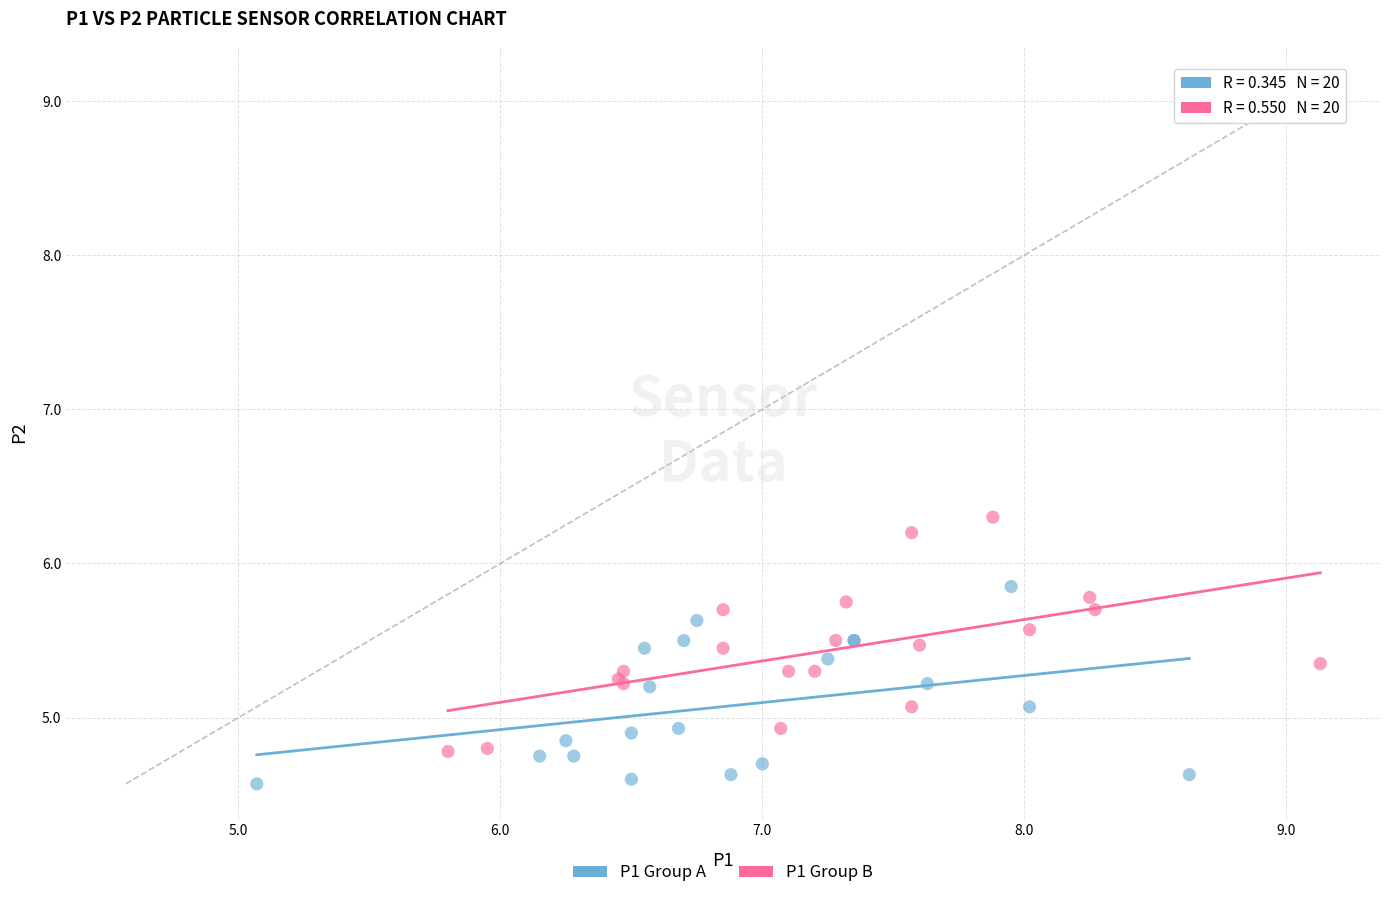

Which series contains the highest Y value?

P1 Group B